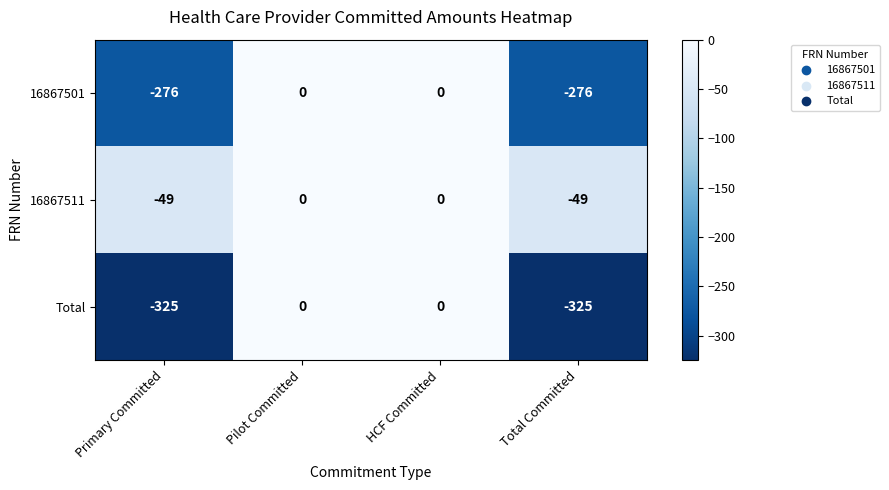

Count the number of data series in this chart.

3